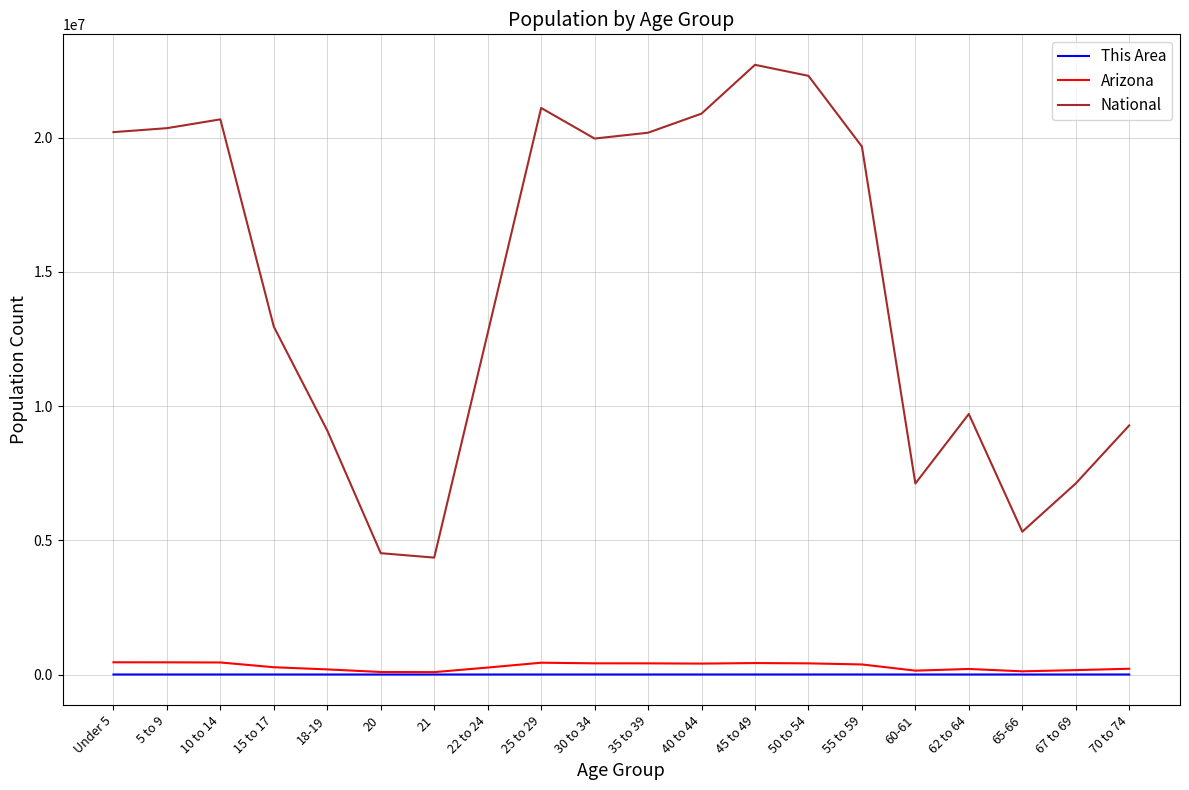

Which series changed the most between 45 to 49 and 65-66?

National